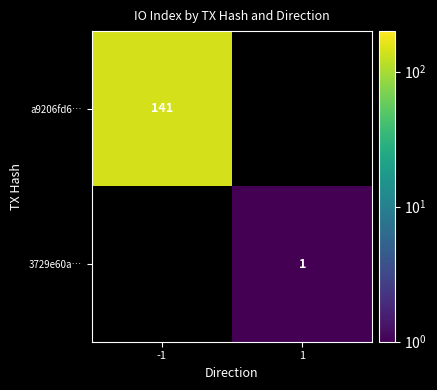

The a9206fd6… series shows 141 at -1. True or false?

True